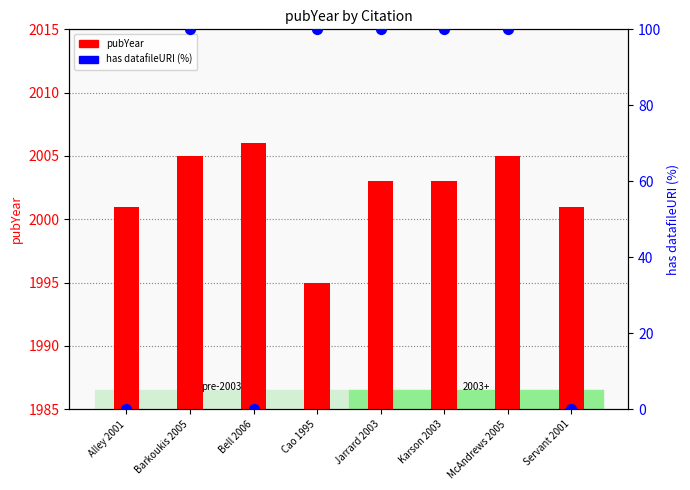

Which series reaches the minimum Y coordinate?

has datafileURI (%)